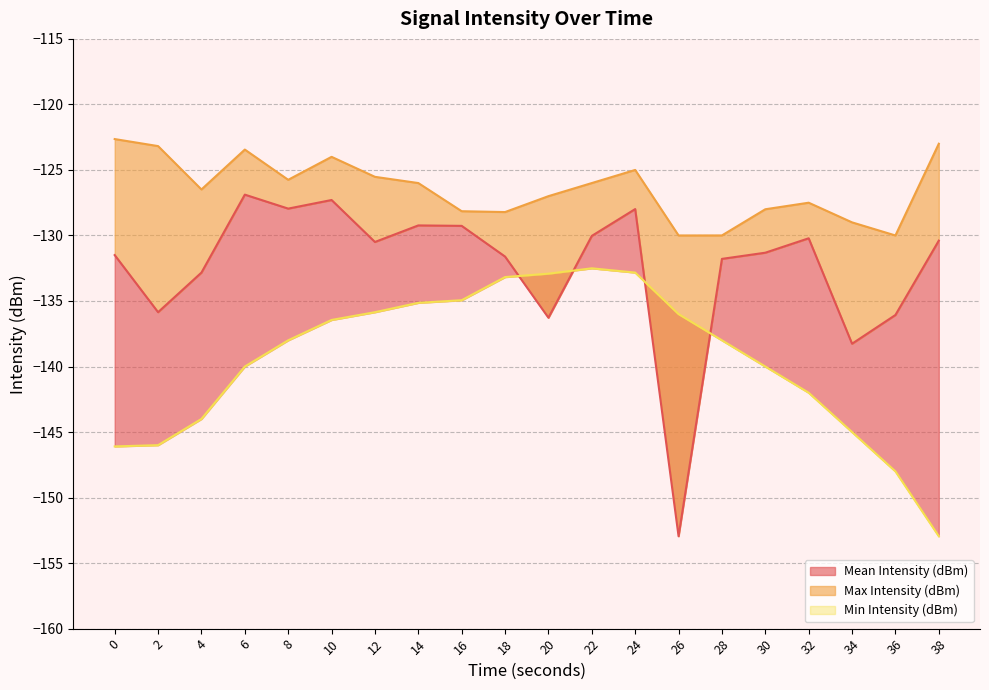

What are all the series names shown in the legend?

Mean Intensity (dBm), Max Intensity (dBm), Min Intensity (dBm)